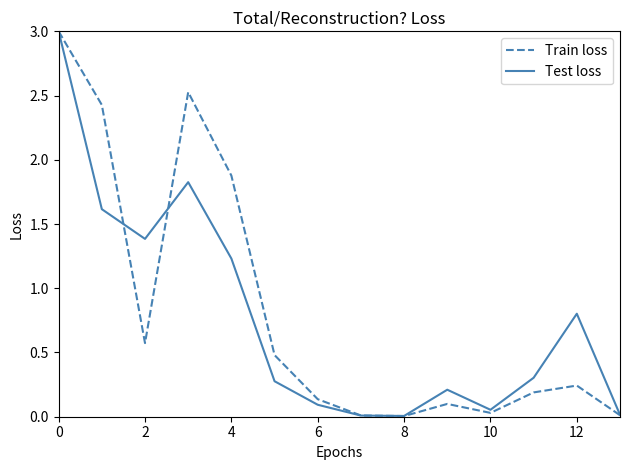

What is the difference between the second highest and second lowest values in the Train loss series?

2.5